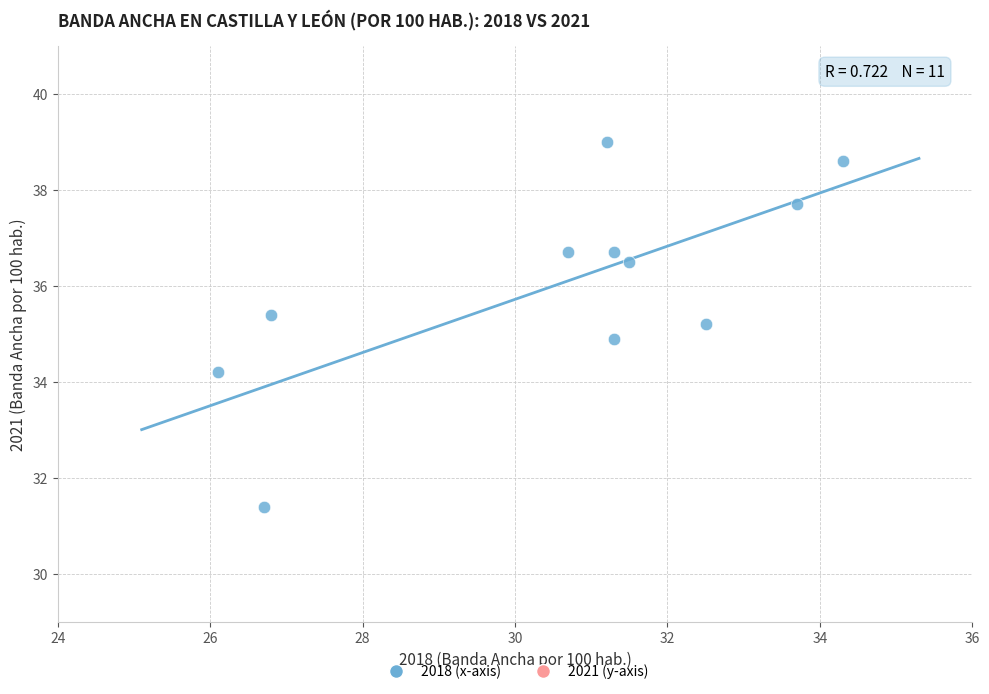

What is the average X value?

30.6